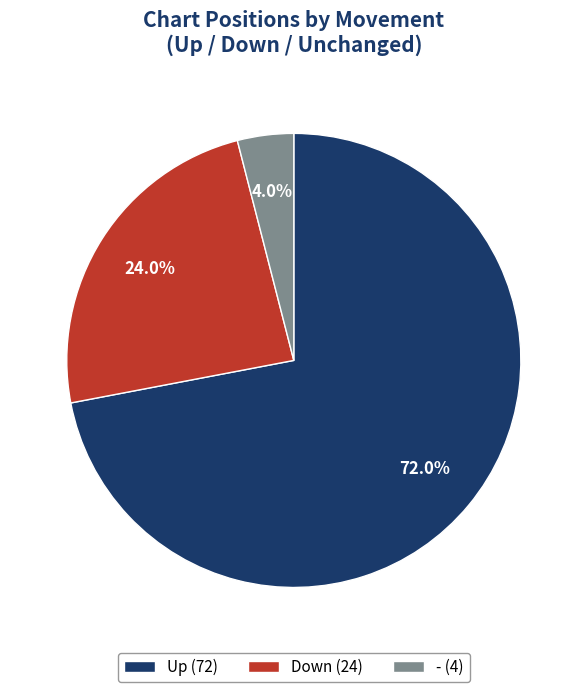

Which has a higher value, - (4) or Up (72)?

Up (72)